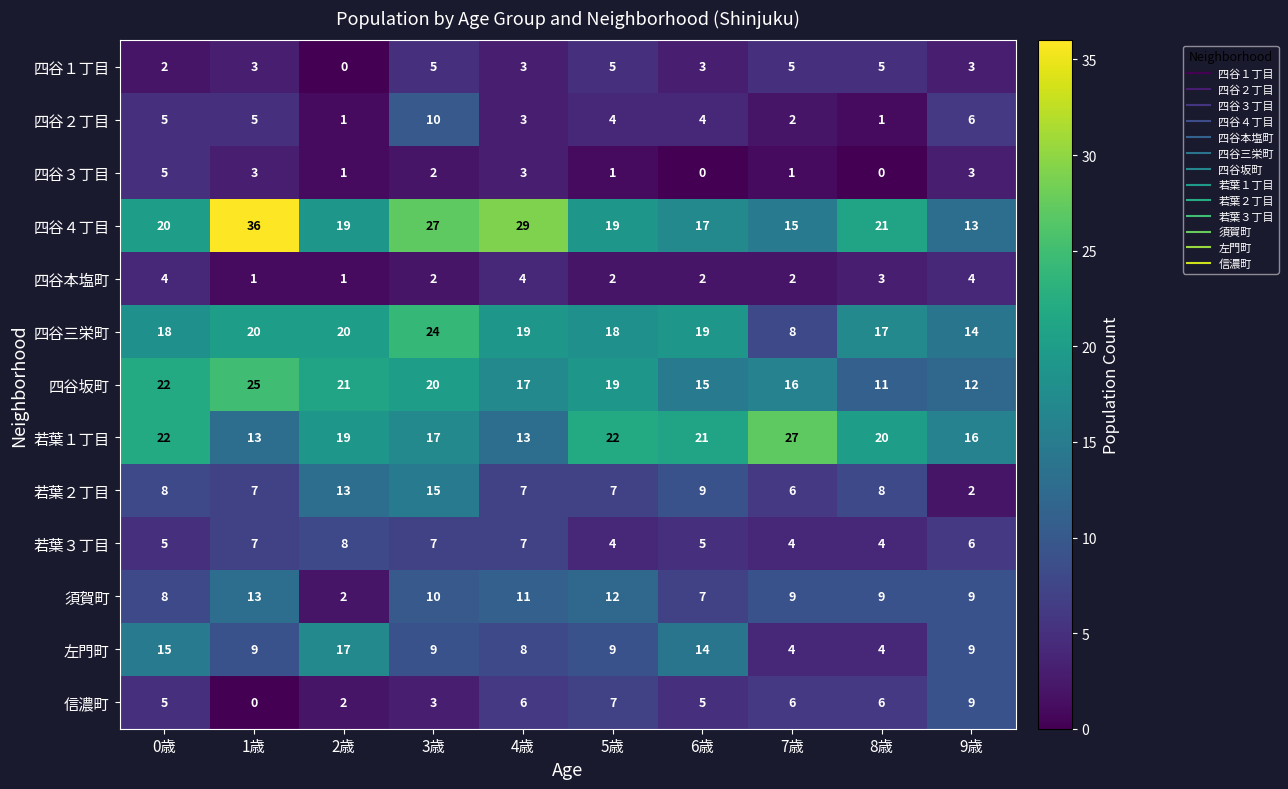

Where does the 若葉１丁目 series first go above 20?

0歳